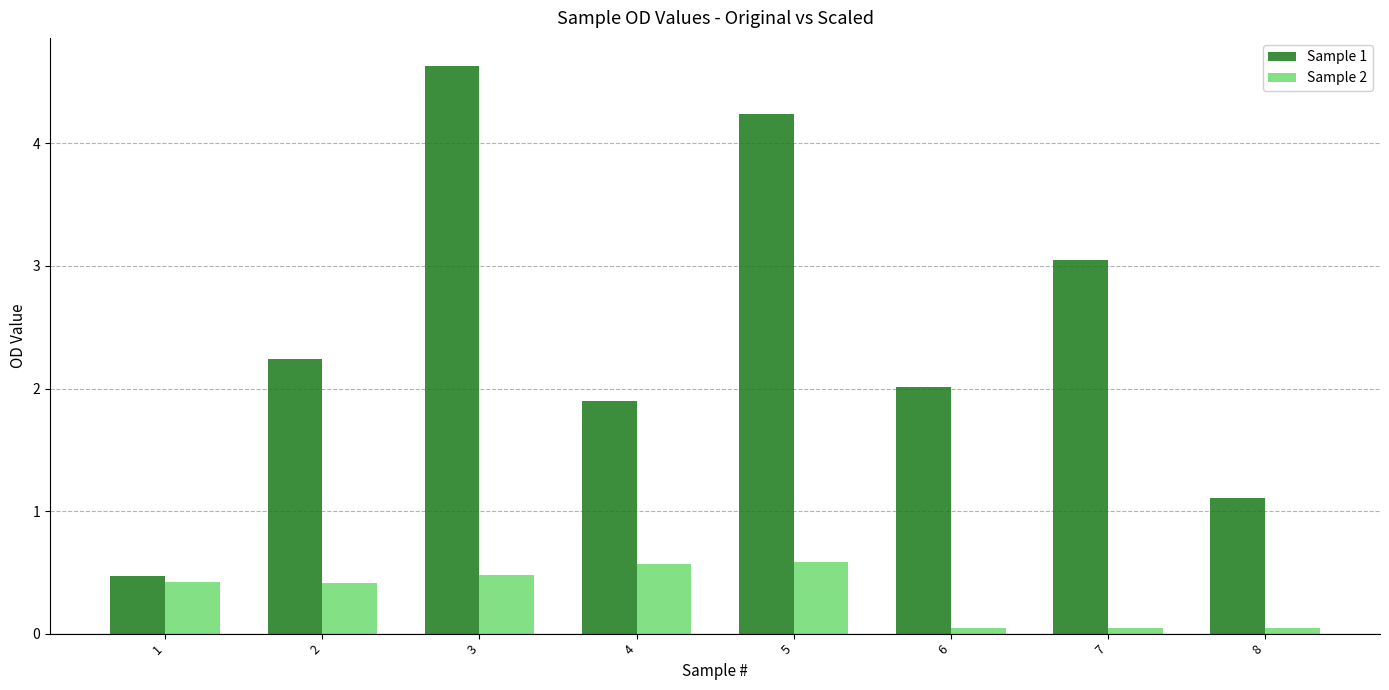

True or false: Sample 2 has a value of 0.6 at 4.

True